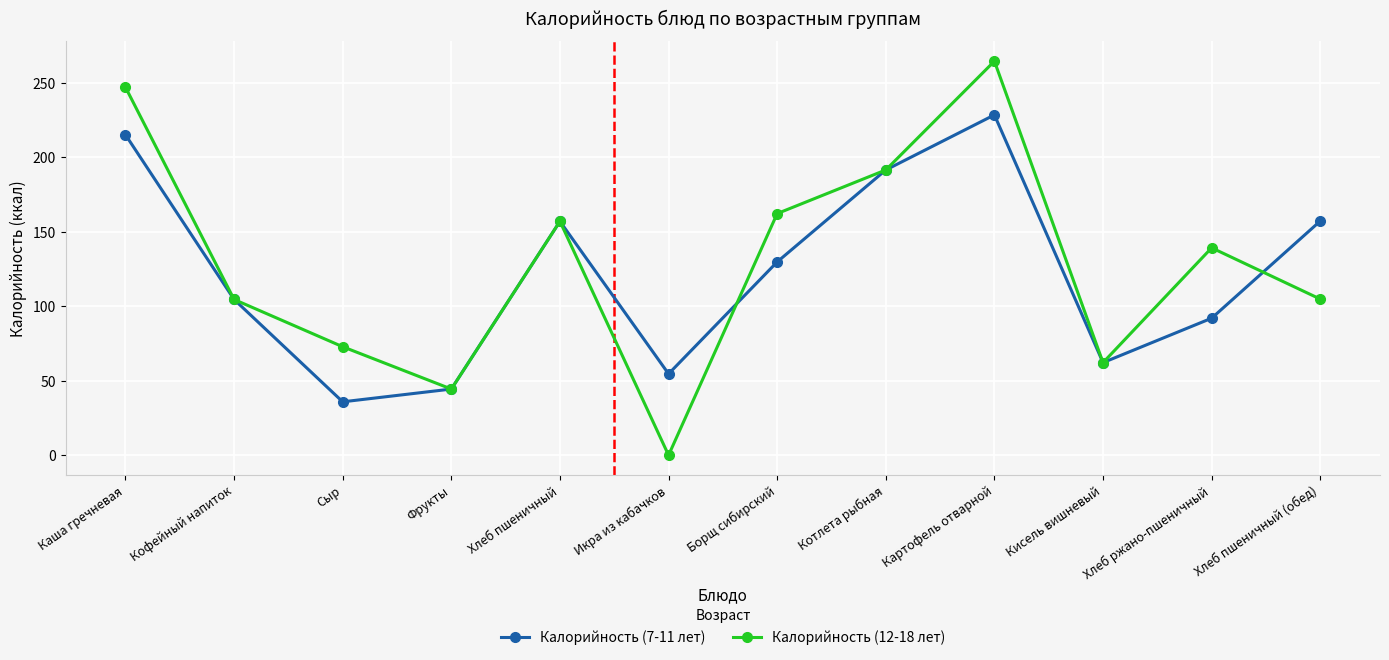

What are all the series names shown in the legend?

Калорийность (7-11 лет), Калорийность (12-18 лет)